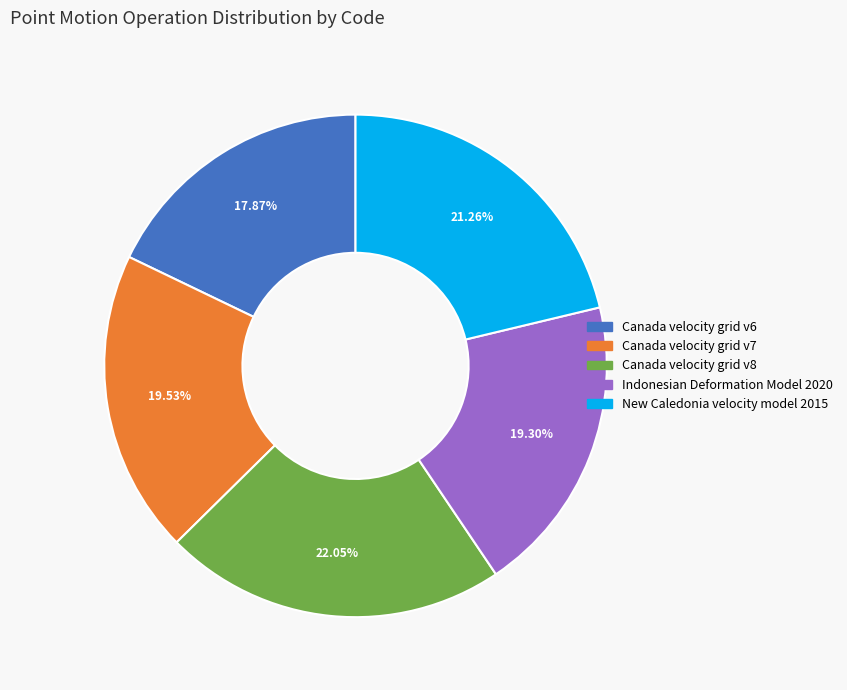

Between Canada velocity grid v8 and New Caledonia velocity model 2015, which is larger?

Canada velocity grid v8